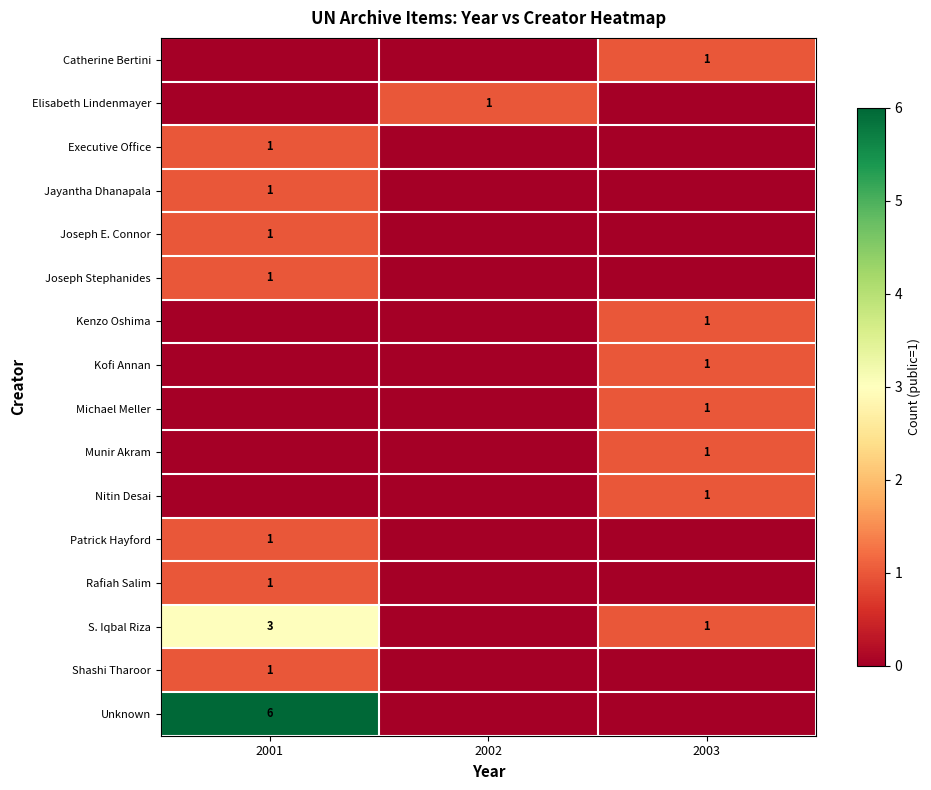

Between 2002 and 2003, which series saw the biggest shift?

row_0